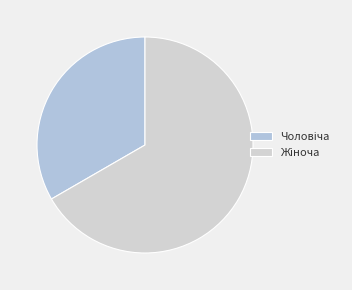

How many slices are in this pie chart?

2